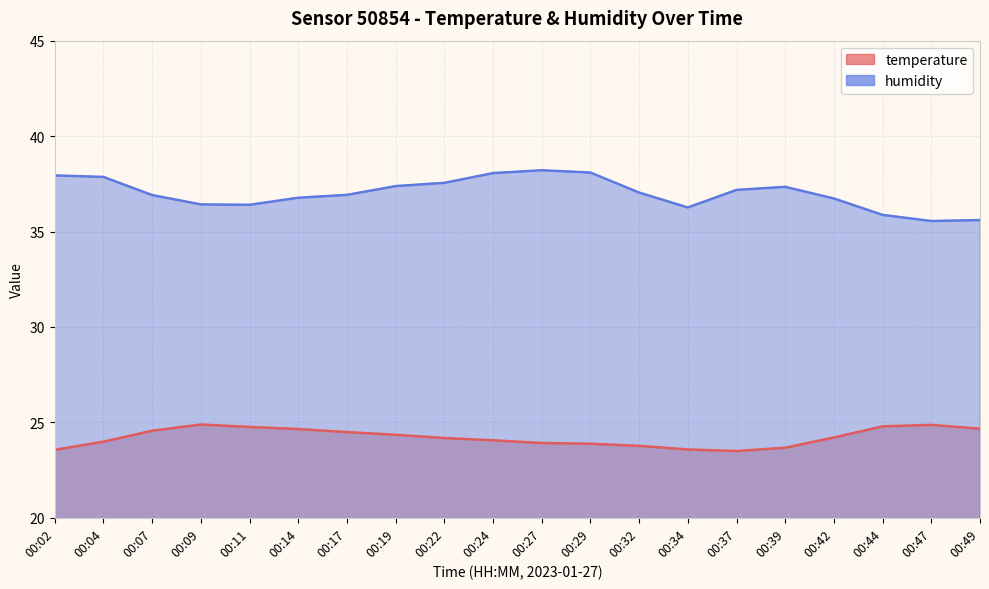

Reading left to right, list all the values displayed in this chart.

temperature: 23.6	24.0	24.6	24.9	24.8	24.6	24.5	24.4	24.2	24.1	23.9	23.9	23.8	23.6	23.5	23.7	24.2	24.8	24.9	24.7
humidity: 37.9	37.9	36.9	36.4	36.4	36.8	36.9	37.4	37.5	38.1	38.2	38.1	37.0	36.3	37.2	37.3	36.7	35.9	35.5	35.6